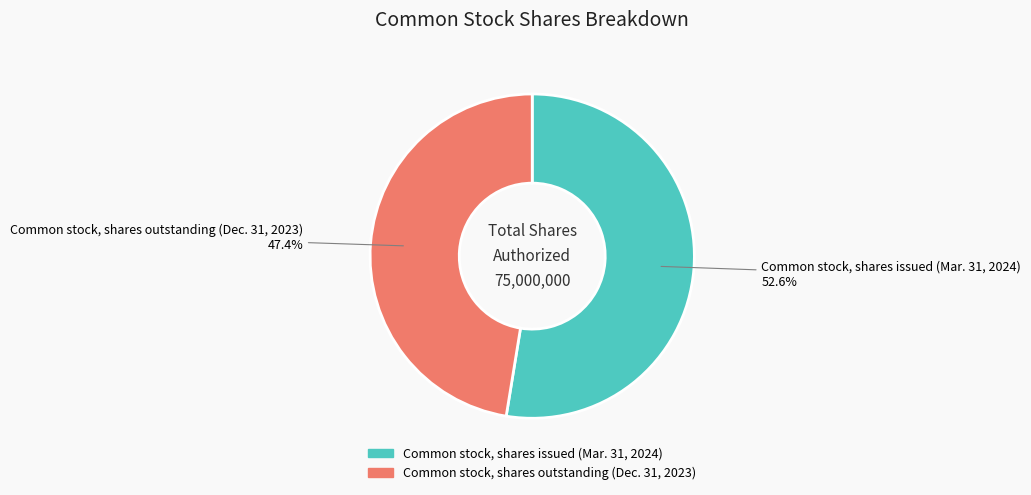

Is it true that Common stock, shares issued (Mar. 31, 2024) is 53% of the pie?

True